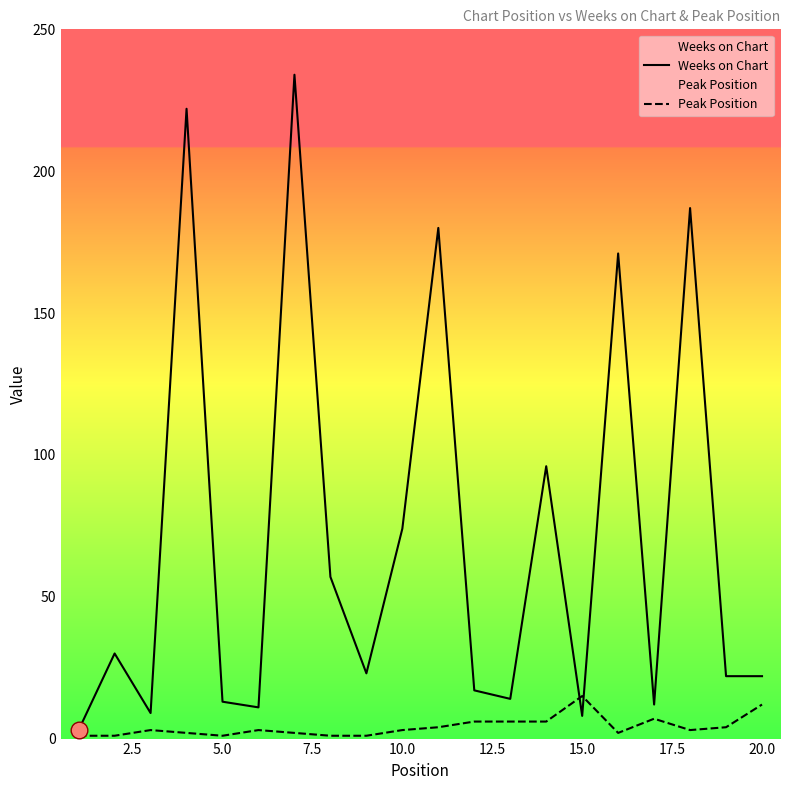

What is the difference between the maximum and minimum values in the Weeks on Chart series?

231